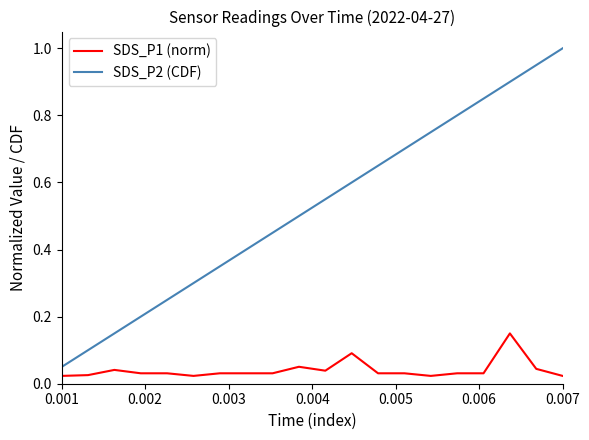

Which series has the widest spread of values?

SDS_P2 (CDF)